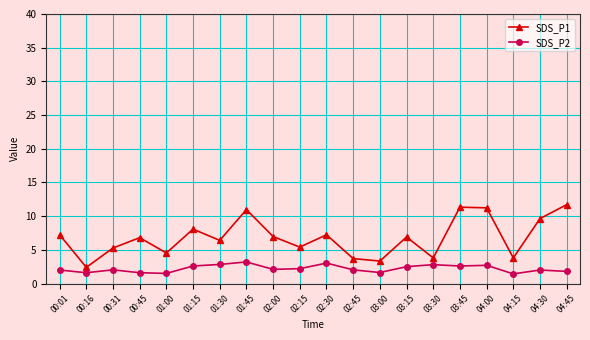

True or false: SDS_P1 and SDS_P2 cross at least once.

False